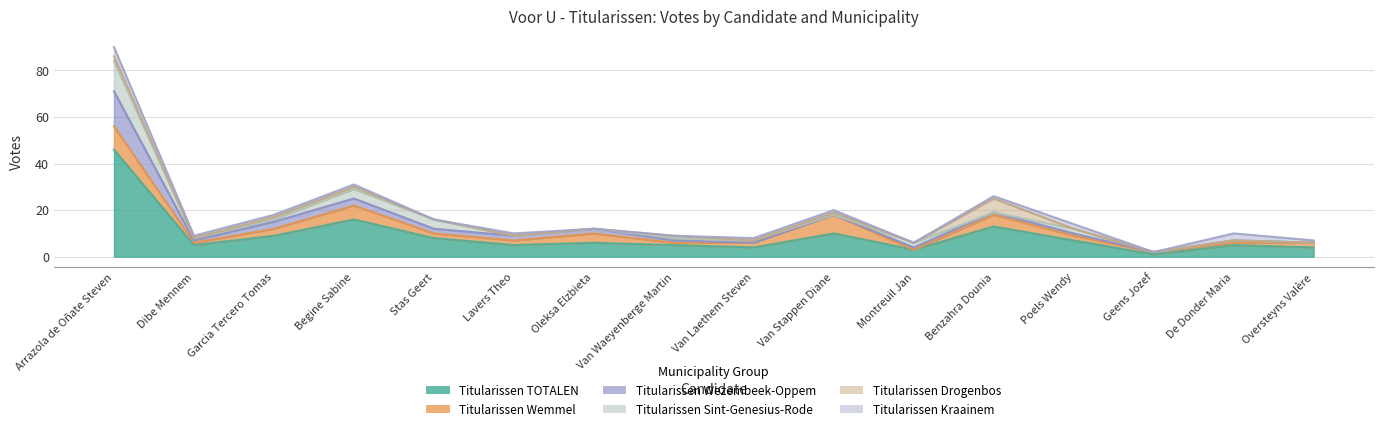

Rank the categories by Titularissen Sint-Genesius-Rode value from highest to lowest.

Arrazola de Oñate Steven, Begine Sabine, Stas Geert, Montreuil Jan, Poels Wendy, Dibe Mennem, Garcia Tercero Tomas, Van Waeyenberge Martin, Van Laethem Steven, Lavers Theo, Oleksa Elzbieta, Van Stappen Diane, Benzahra Dounia, Geens Jozef, De Donder Maria, Oversteyns Valère